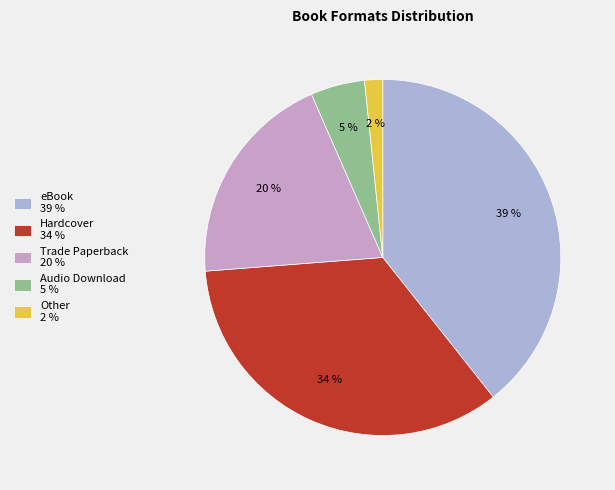

Between Hardcover and Other, which is larger?

Hardcover